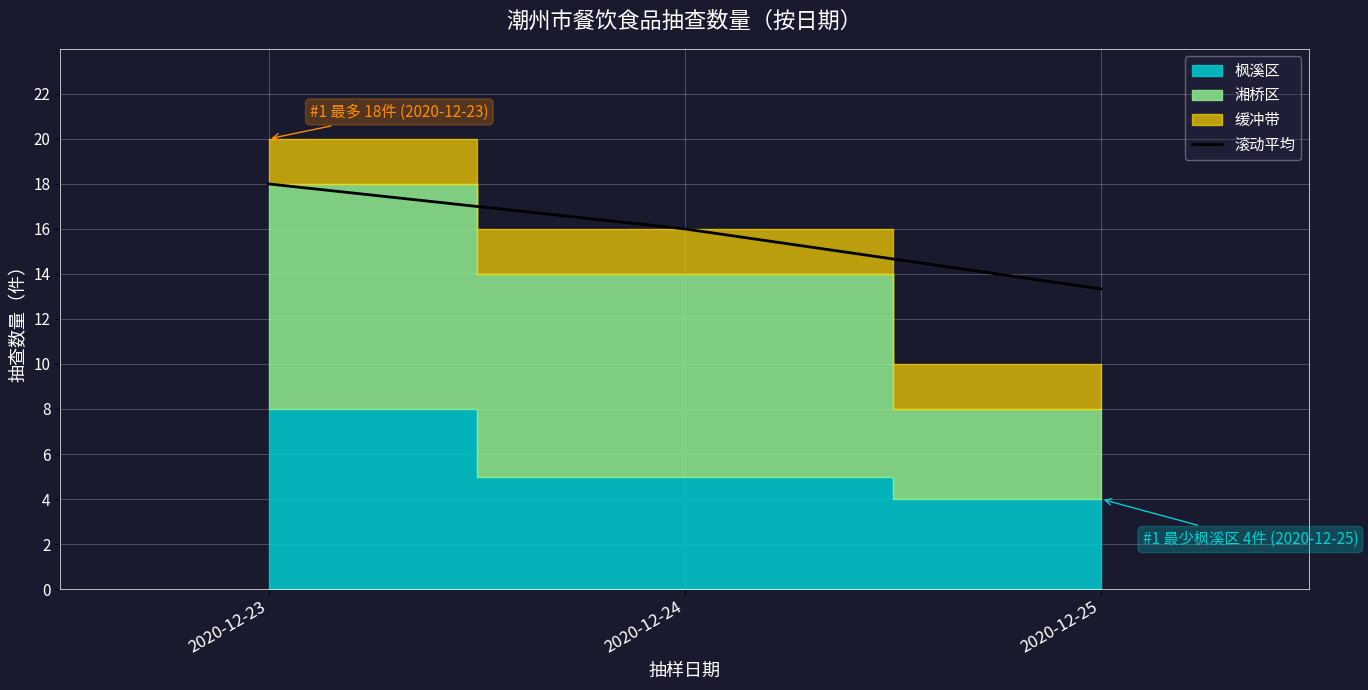

Rank the categories by value from lowest to highest.

2020-12-25, 2020-12-24, 2020-12-23